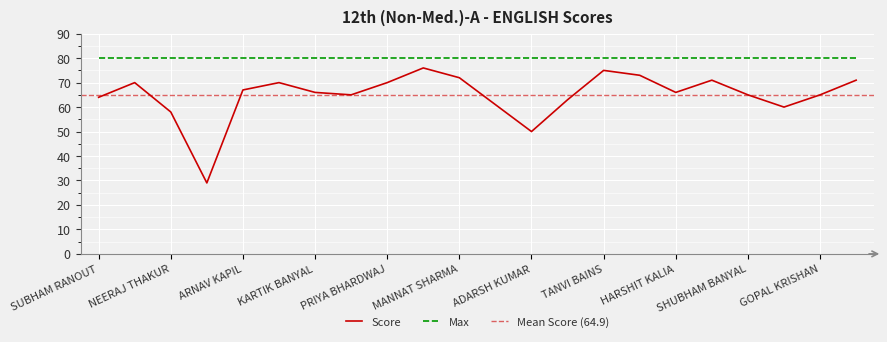

Reading left to right, extract all data points from this chart.

64	70	58	29	67	70	66	65	70	76	72	61	50	63	75	73	66	71	65	60	65	71